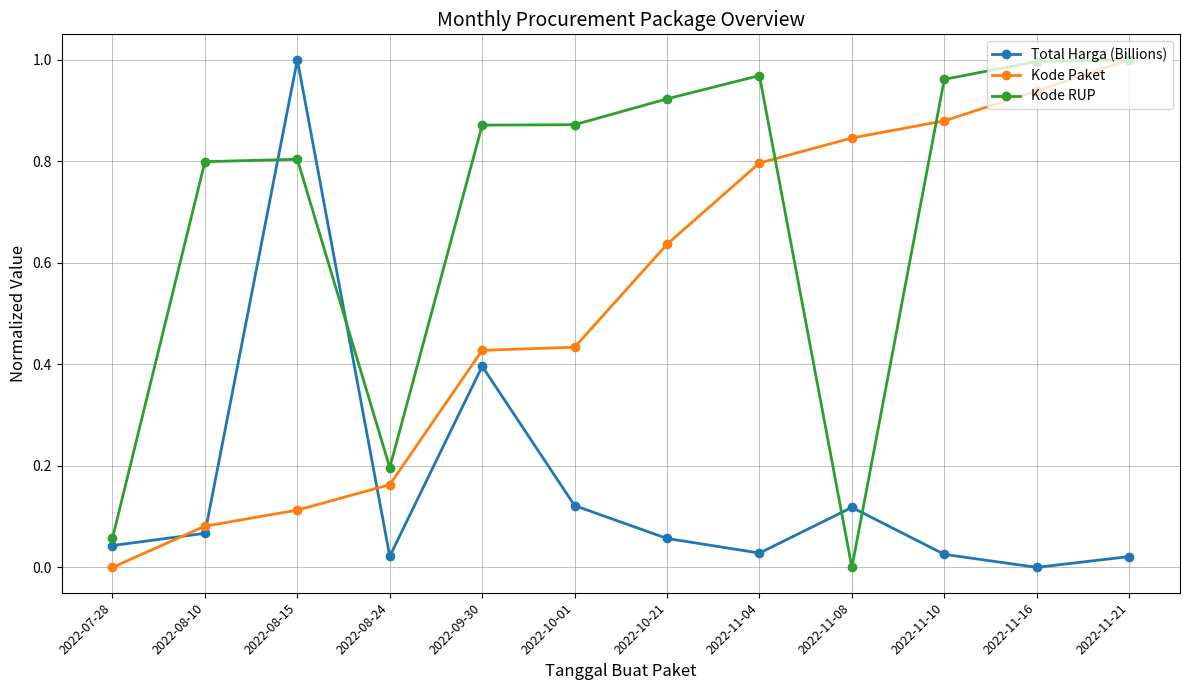

The value of Kode Paket at 2022-10-21 is 0.2. True or false?

False